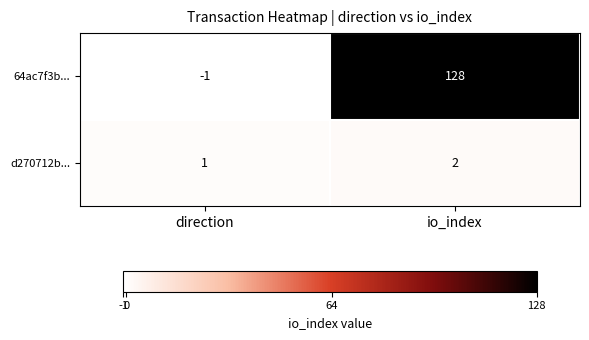

What is the sum of all d270712b... values?

3